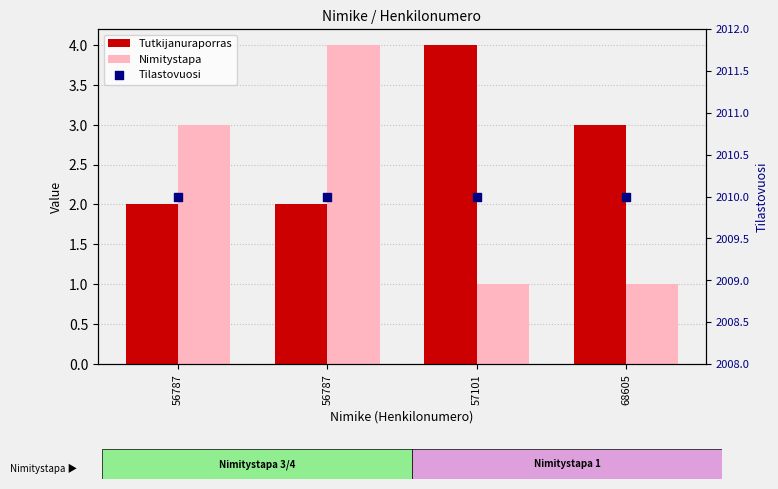

Which series reaches the minimum Y coordinate?

Nimitystapa